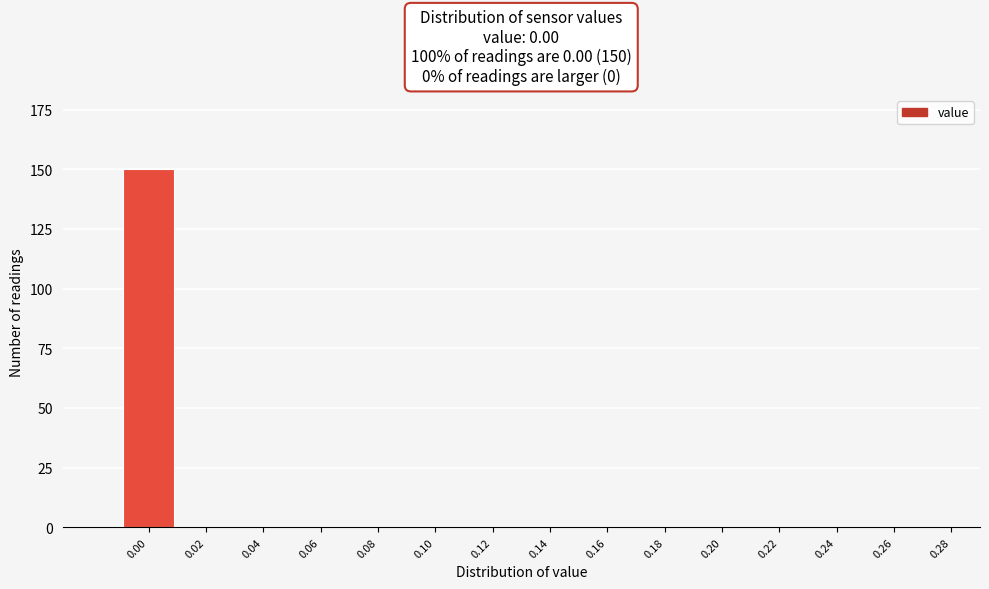

Reading left to right, list all the values displayed in this chart.

0.00=150	0.02=0	0.04=0	0.06=0	0.08=0	0.10=0	0.12=0	0.14=0	0.16=0	0.18=0	0.20=0	0.22=0	0.24=0	0.26=0	0.28=0